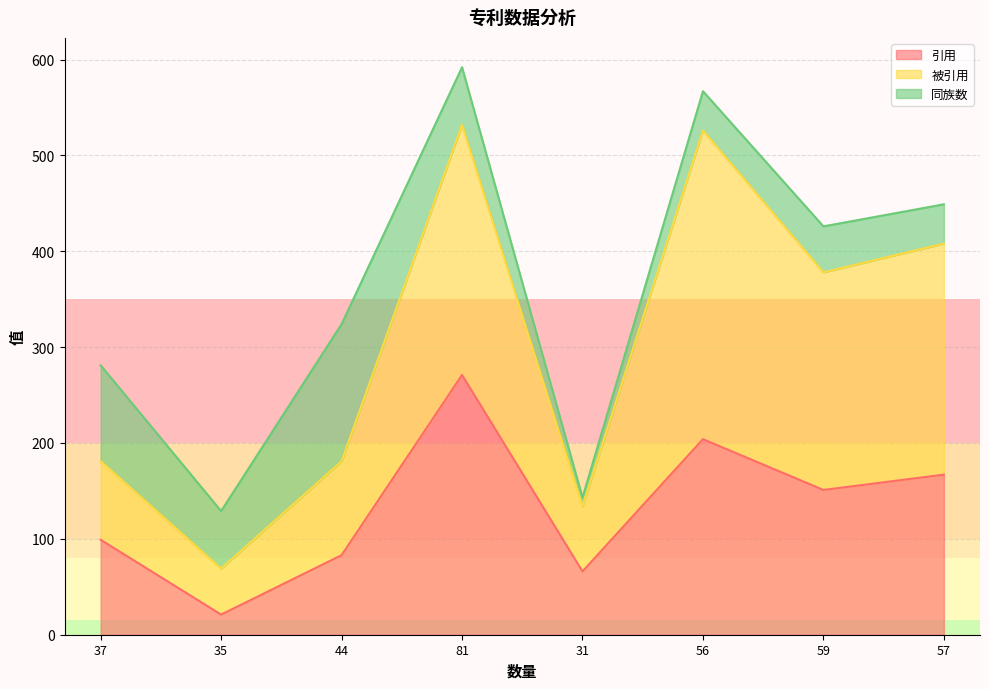

Rank the categories by 被引用 value from lowest to highest.

35, 31, 37, 44, 59, 57, 56, 81